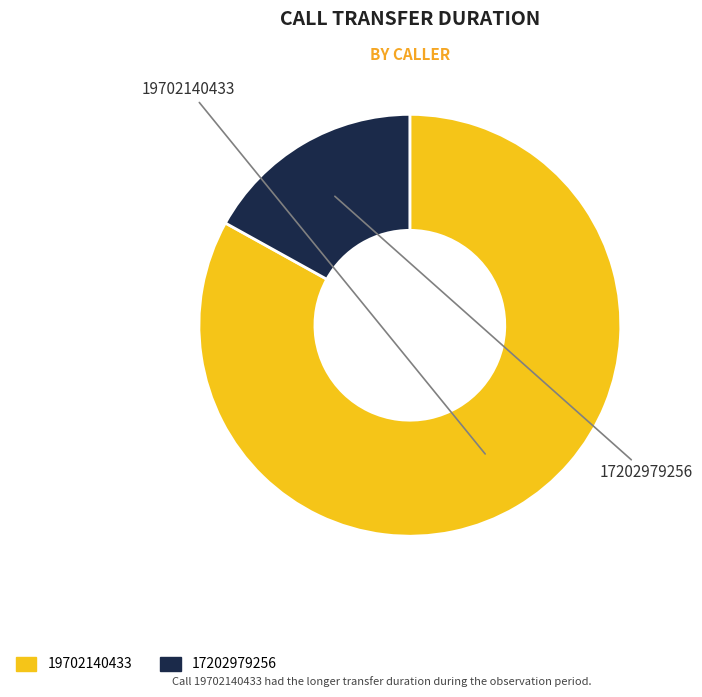

Which has a higher value, 17202979256 or 19702140433?

19702140433